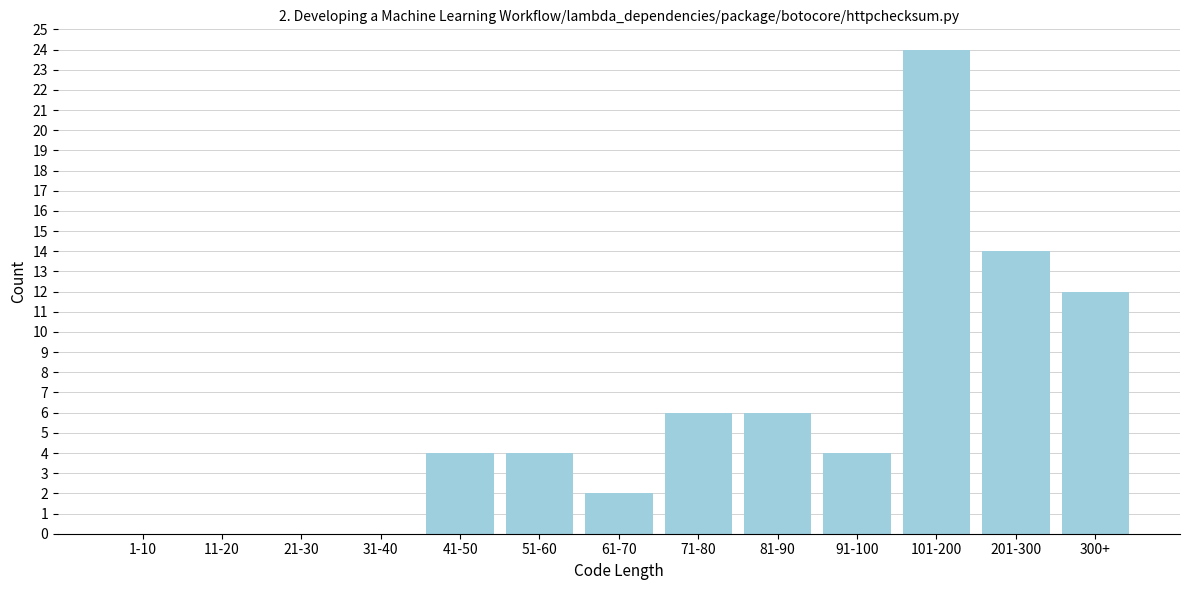

Reading left to right, list all the values displayed in this chart.

1-10=0	11-20=0	21-30=0	31-40=0	41-50=4	51-60=4	61-70=2	71-80=6	81-90=6	91-100=4	101-200=24	201-300=14	300+=12